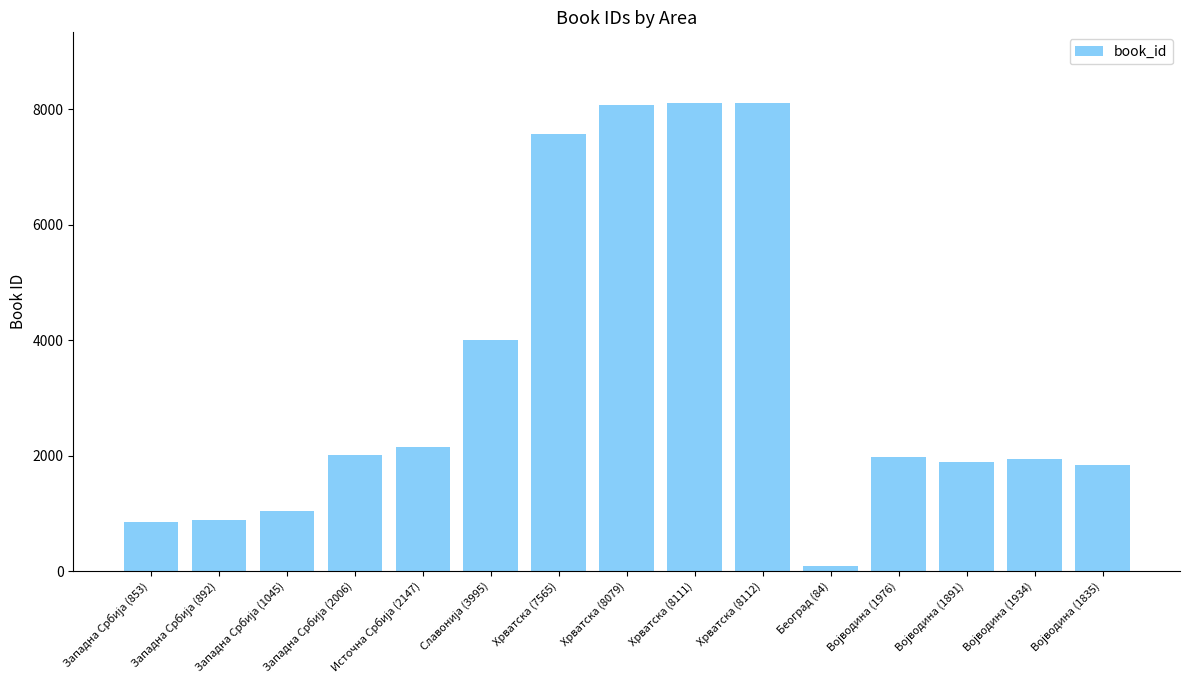

What is the difference between the second highest and second lowest values?

7258